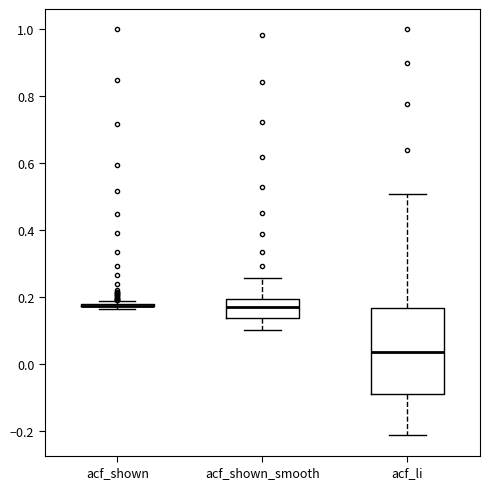

Reading left to right, transcribe this box plot: for each box, give where its median line is, the range the box spans, and where its two whiskers end, as read against the y-axis. The values are not printed on the chart, so give them approximately, as read against the axis.

acf_shown: box collapsed to a line at 0.18, whiskers 0.16 to 0.18
acf_shown_smooth: median 0.16, box 0.14 to 0.20, whiskers 0.10 to 0.26
acf_li: median 0.04, box -0.08 to 0.16, whiskers -0.22 to 0.50